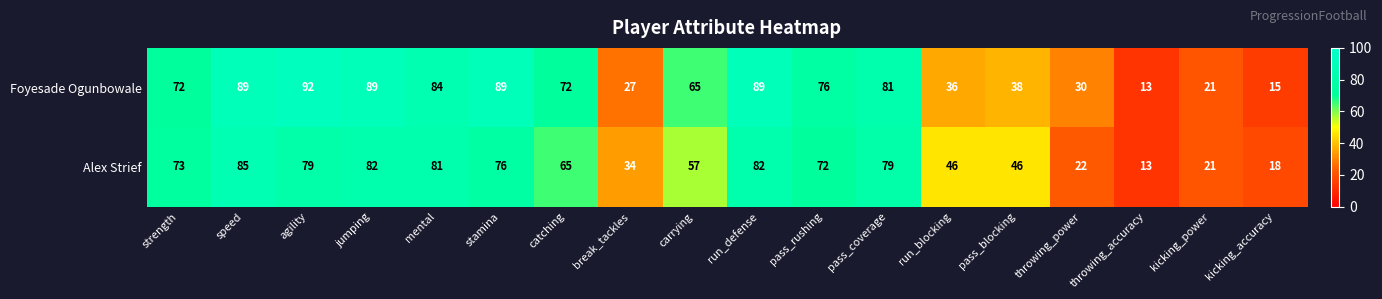

What is the approximate value of Alex Strief at stamina, to the nearest 5?

75